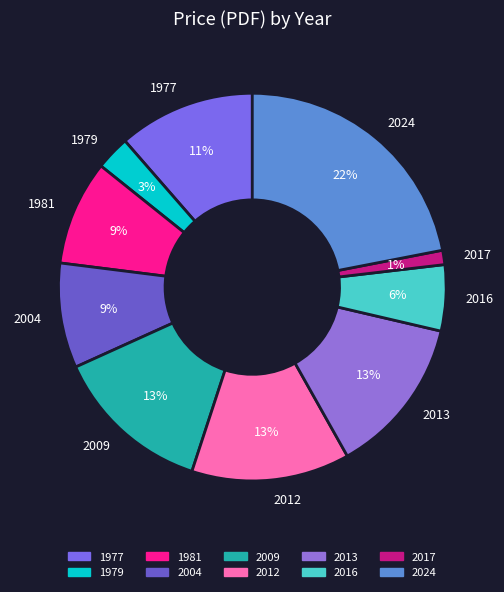

True or false: 1977 accounts for 1% of the total.

False